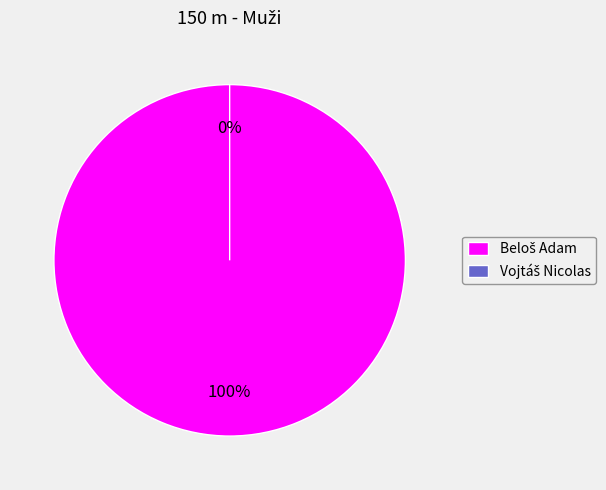

Which slice represents more than half of the pie?

Beloš Adam